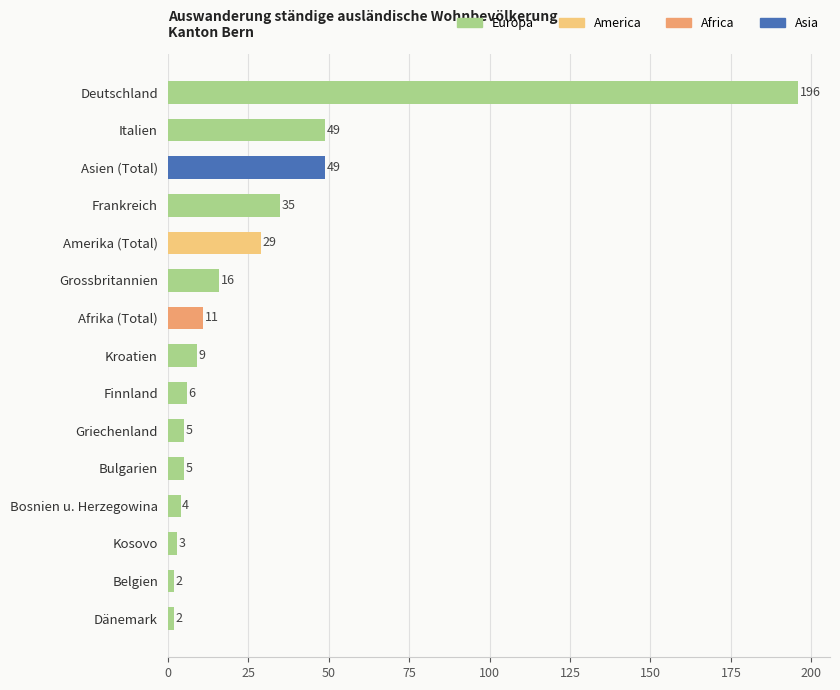

How many distinct data groups are displayed?

1